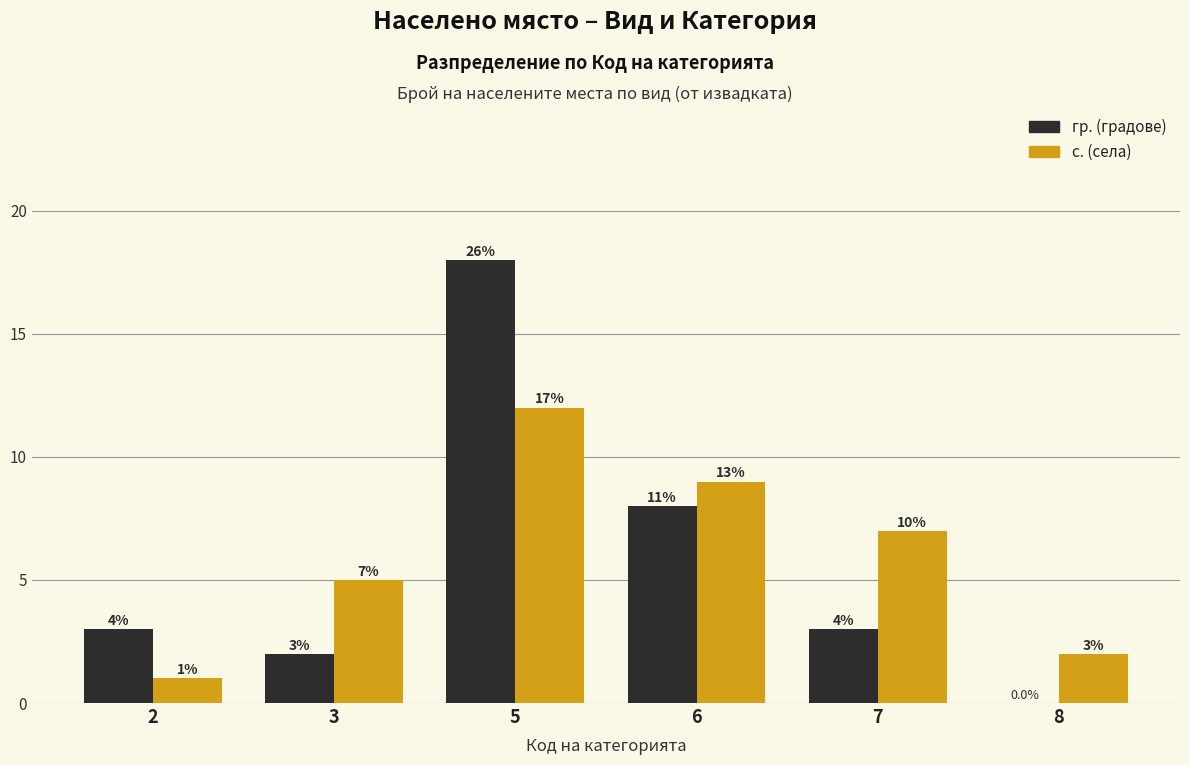

List the series in order of their peak value, highest first.

гр. (градове), с. (села)